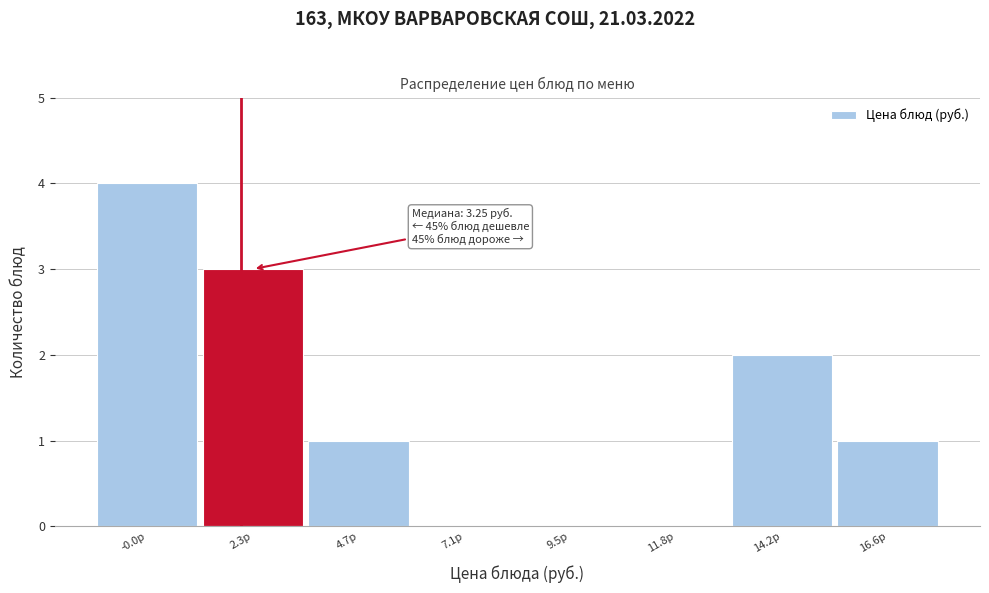

Reading left to right, transcribe all the data shown in this chart.

-0.0р=4	2.3р=3	4.7р=1	7.1р=0	9.5р=0	11.8р=0	14.2р=2	16.6р=1